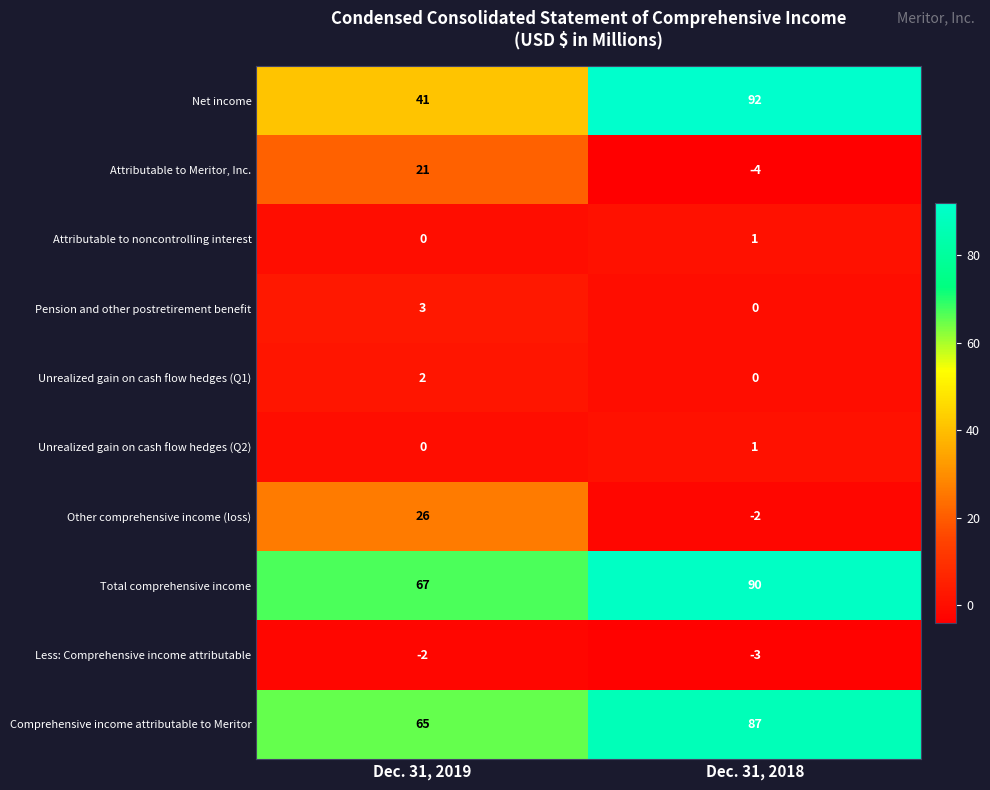

At which category is the sum across all series the highest?

Dec. 31, 2018